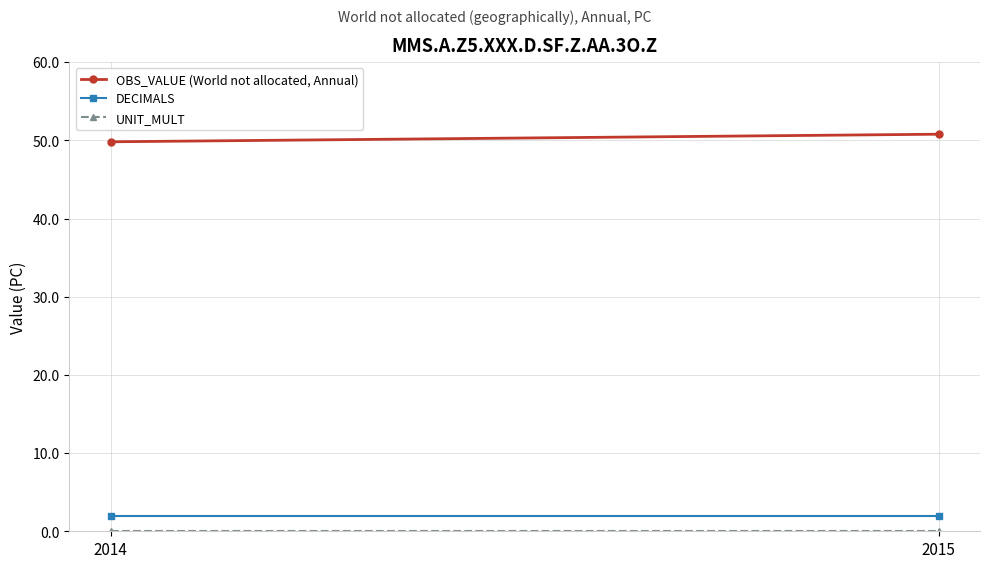

What is the sum of all OBS_VALUE (World not allocated, Annual) values?

100.6